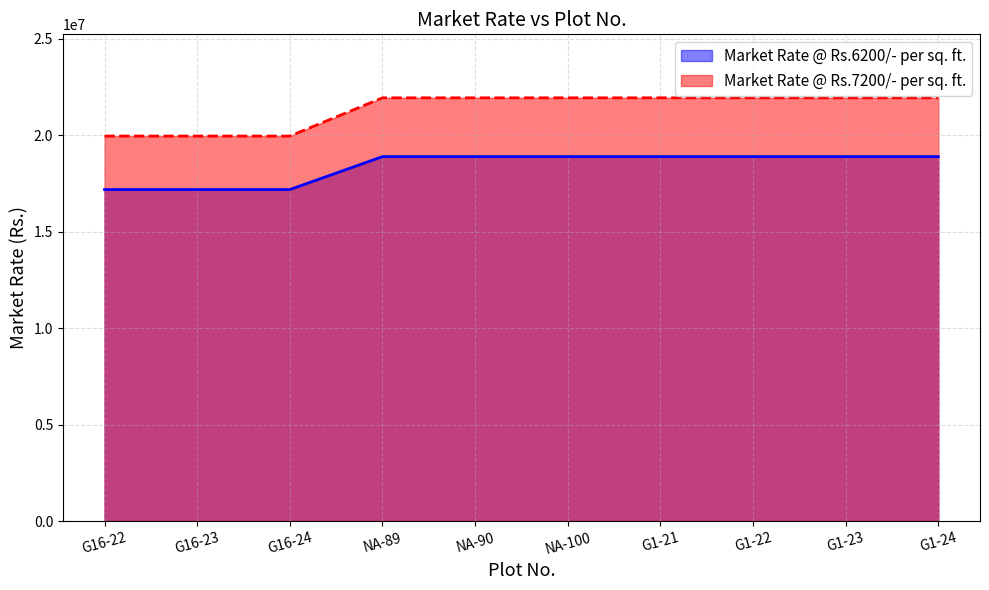

Reading left to right, transcribe all the data shown in this chart.

Super Built-up Area (Sq. Ft): G16-22=17183300	G16-23=17183300	G16-24=17183300	NA-89=18889850	NA-90=18889850	NA-100=18889850	G1-21=18889850	G1-22=18889850	G1-23=18889850	G1-24=18889850
Carpet (Sq. Ft): G16-22=19954800	G16-23=19954800	G16-24=19954800	NA-89=21936600	NA-90=21936600	NA-100=21936600	G1-21=21936600	G1-22=21936600	G1-23=21936600	G1-24=21936600